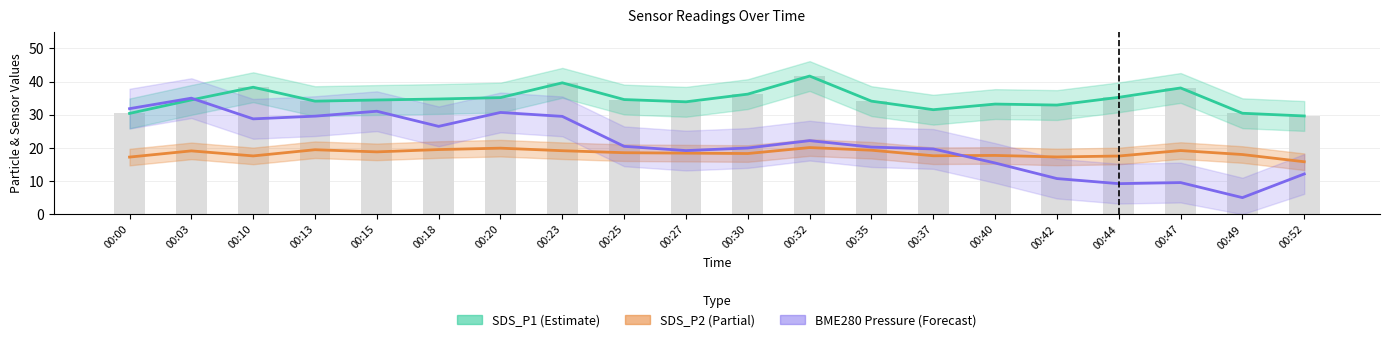

Rank the series at 00:52 from highest to lowest value.

SDS_P1, SDS_P2, BME280_pressure_scaled